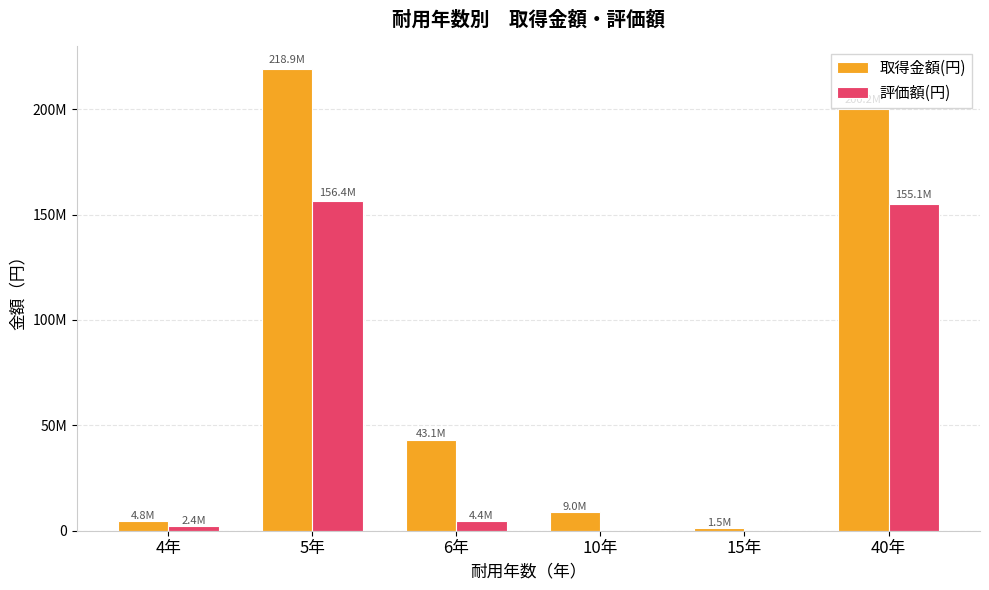

What are all the series names shown in the legend?

取得金額(円), 評価額(円)